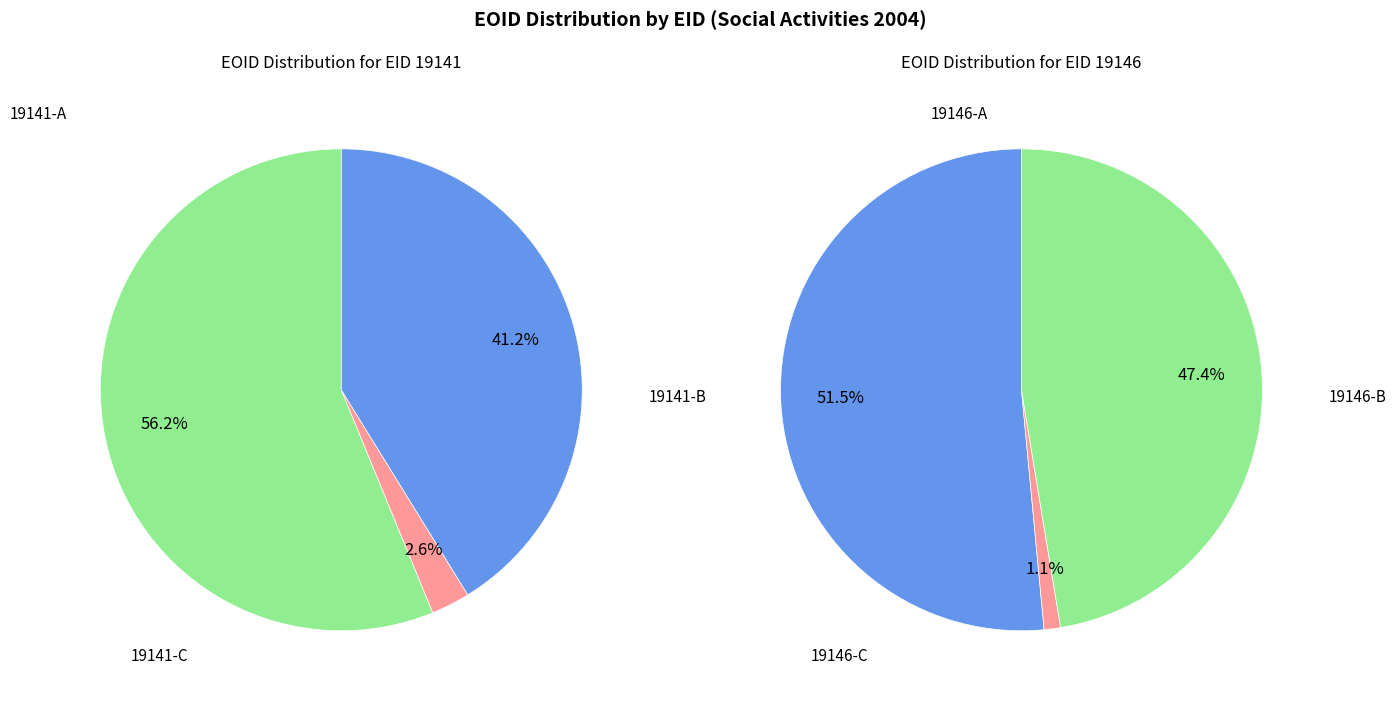

To the nearest percent, what percentage of the pie is 19146?

50%